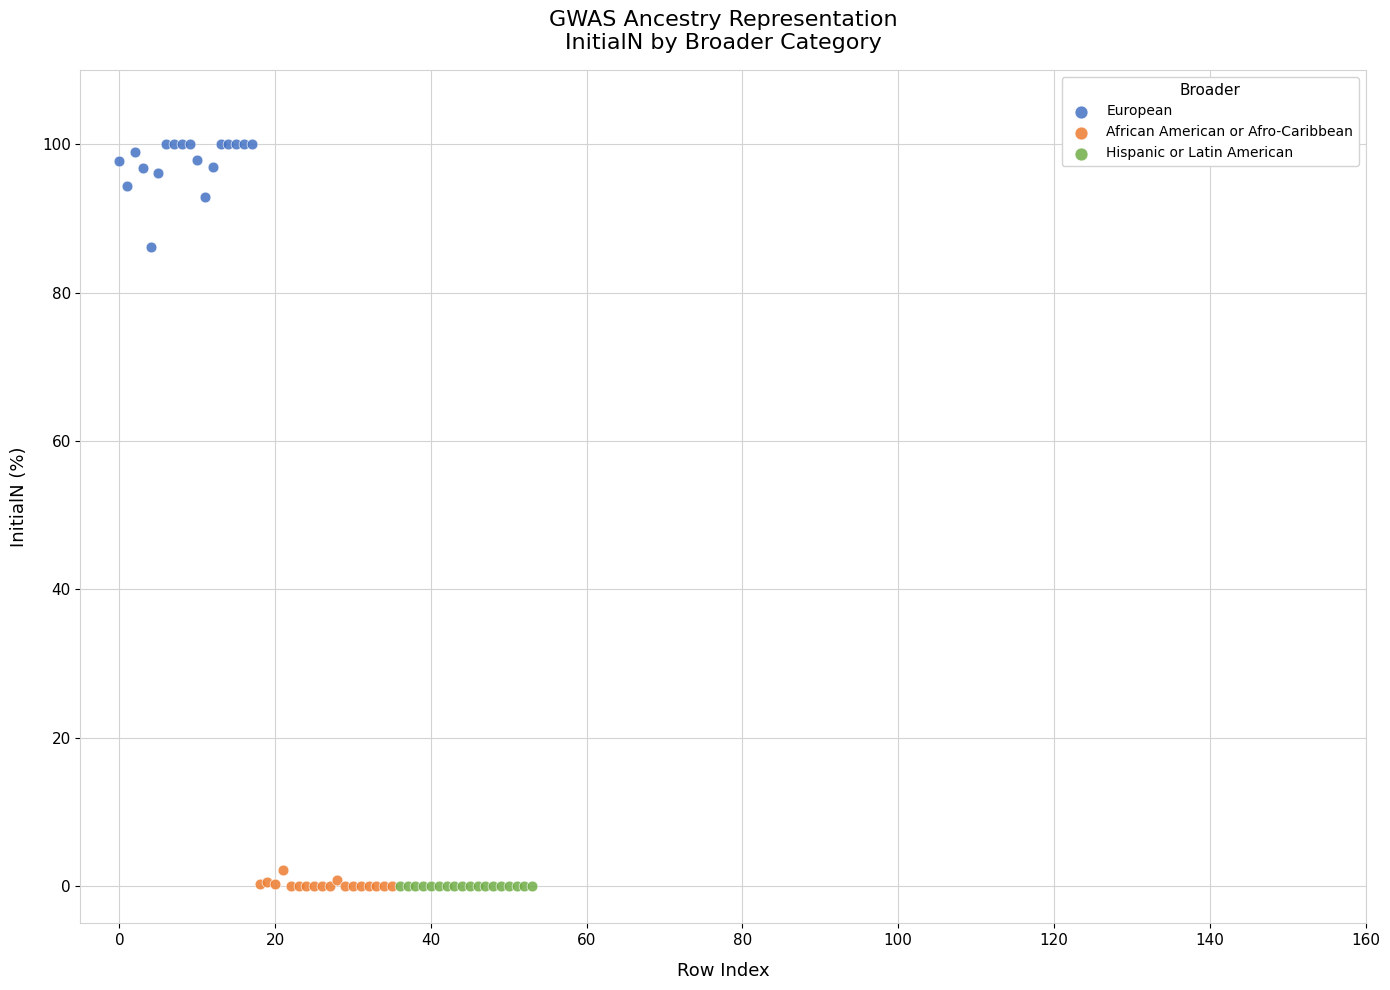

Which series contains the highest Y value?

European